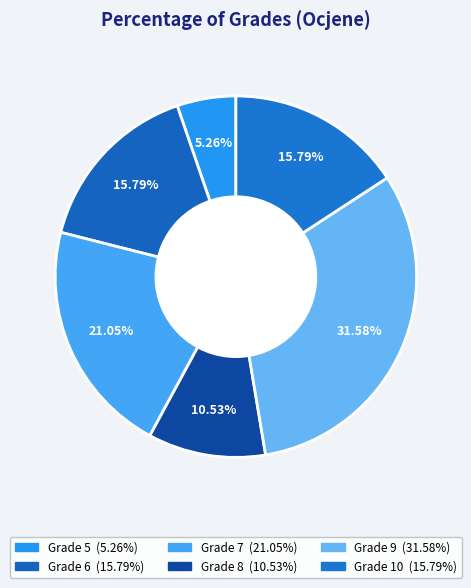

How many slices are in this pie chart?

6